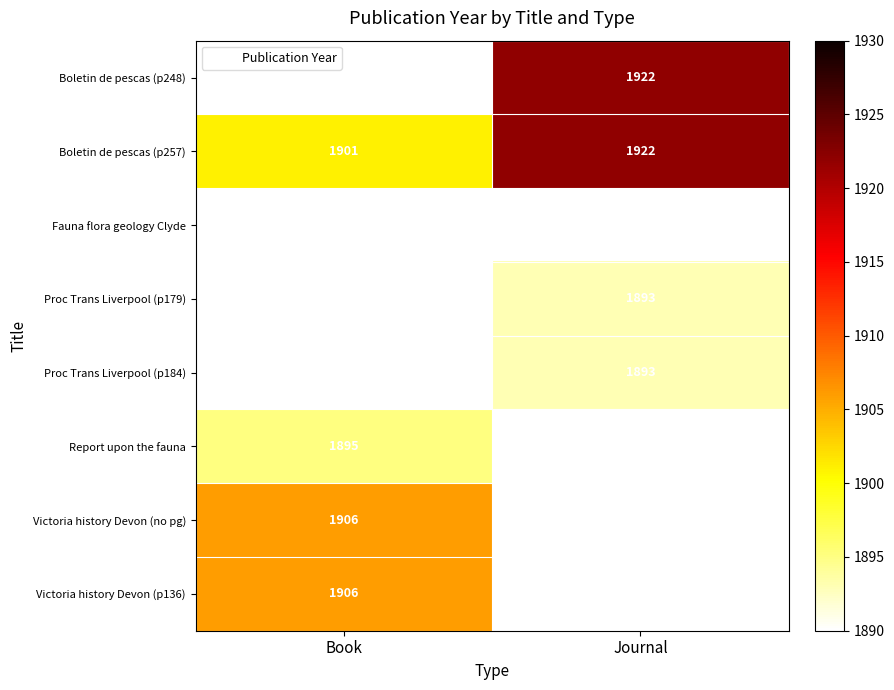

What is the maximum value for Report upon the fauna?

1895